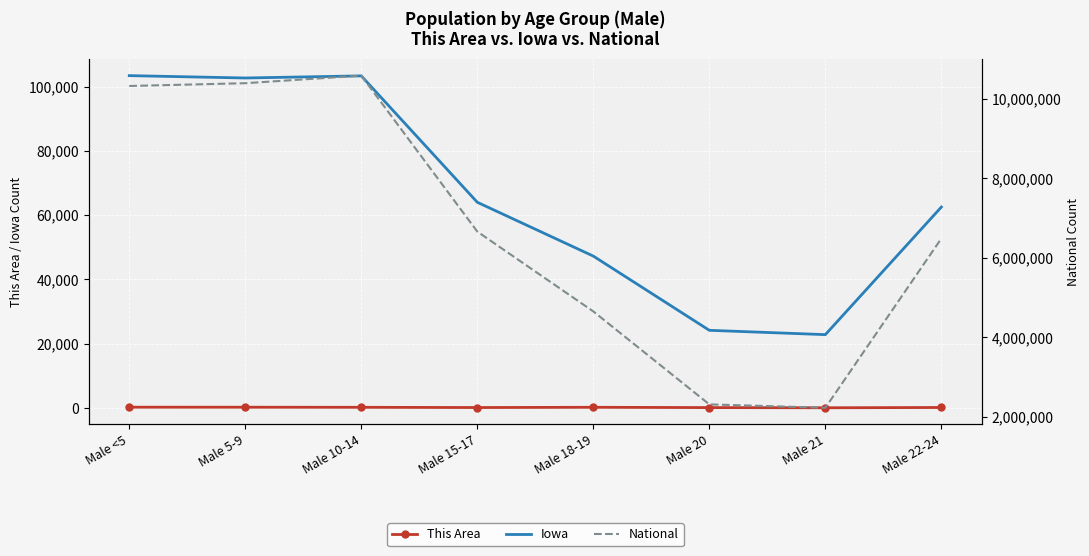

How many data points in National are less than 6656209?

4